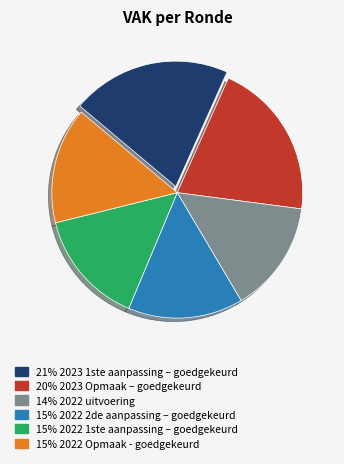

Is there a majority slice in this chart?

No